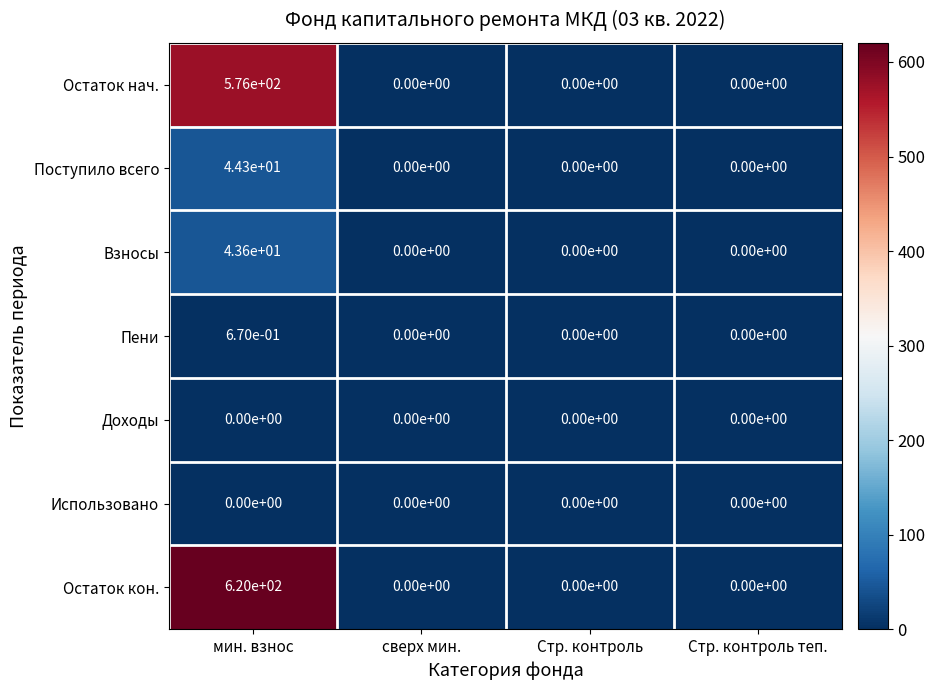

Which category has the highest value in the Пени series?

мин. взнос